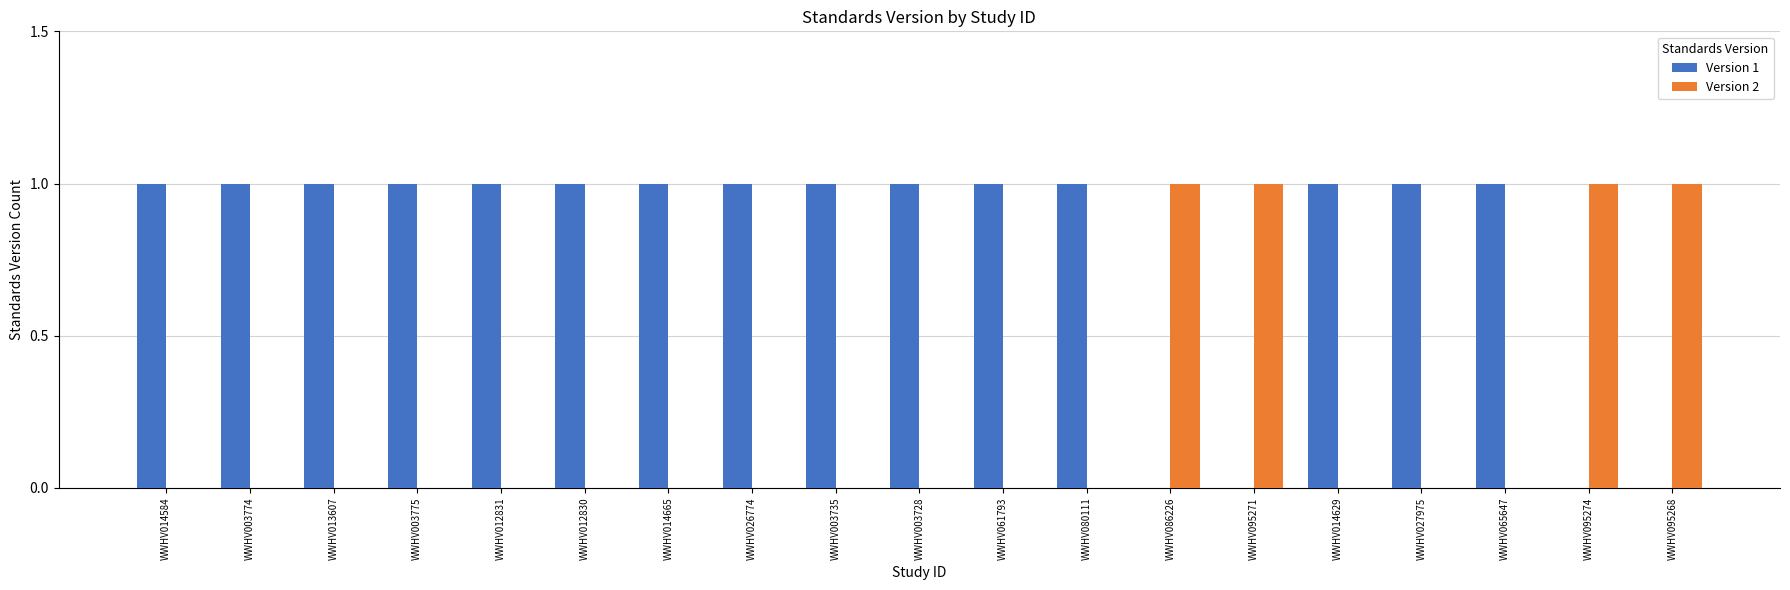

What is the average value of the Version 1 series?

1